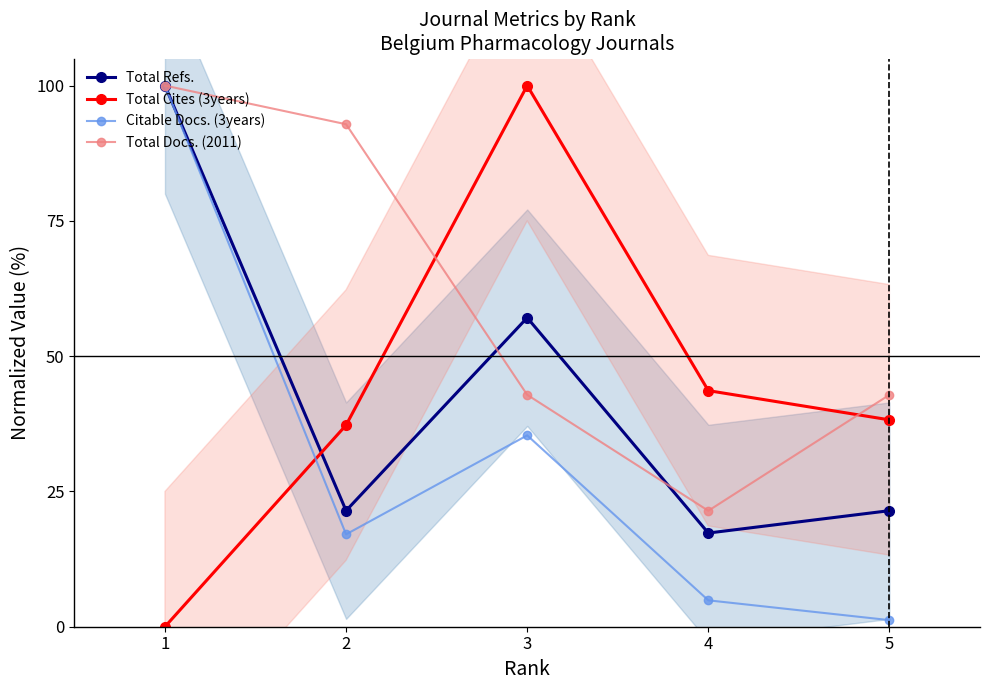

In Citable Docs. (3years), how many points are higher than both neighbors (excluding endpoints)?

1